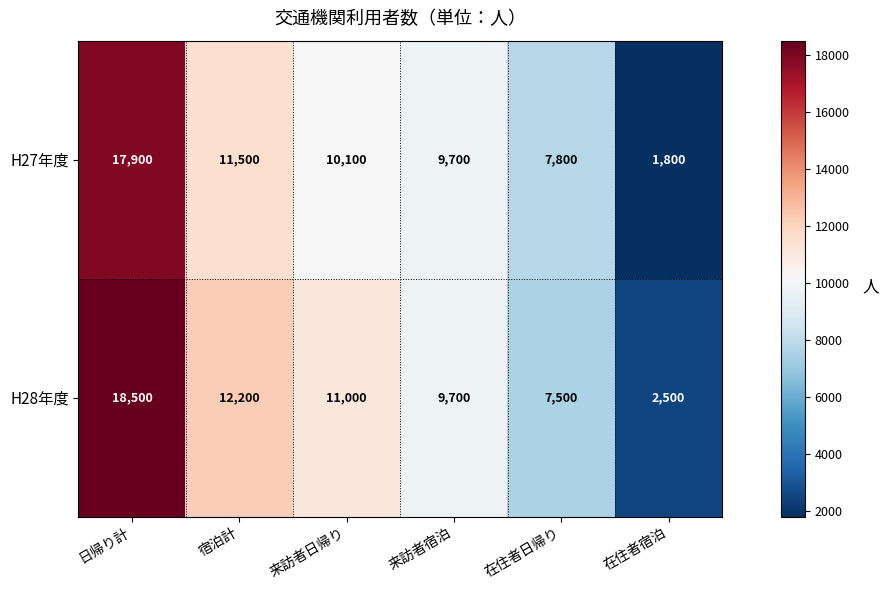

Reading left to right, list all the values displayed in this chart.

H27年度: 日帰り計=17900	宿泊計=11500	来訪者日帰り=10100	来訪者宿泊=9700	在住者日帰り=7800	在住者宿泊=1800
H28年度: 日帰り計=18500	宿泊計=12200	来訪者日帰り=11000	来訪者宿泊=9700	在住者日帰り=7500	在住者宿泊=2500